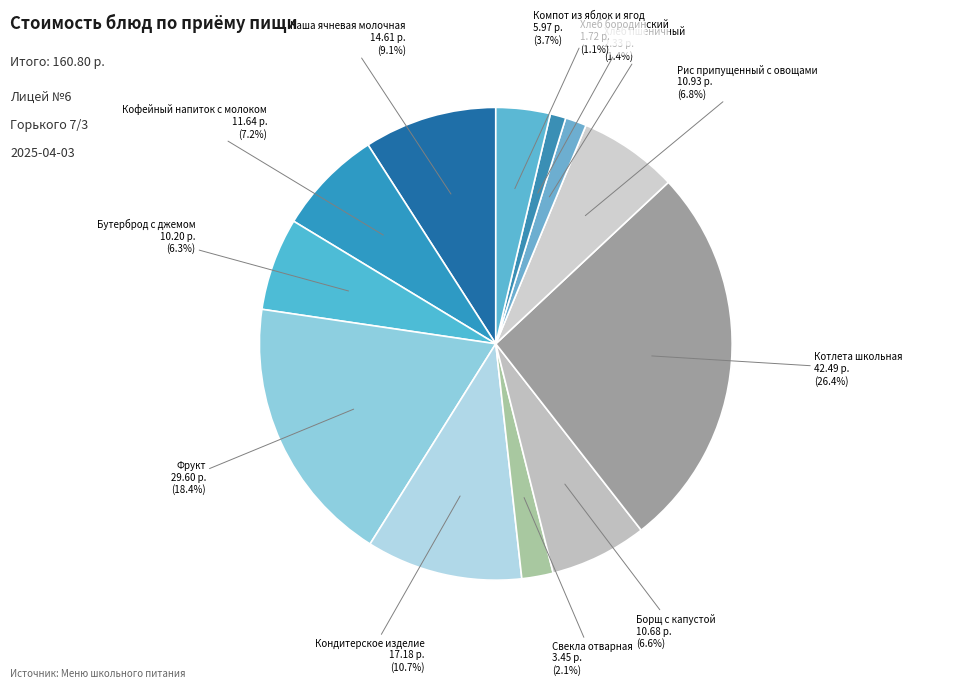

Which slice is the largest?

Котлета школьная